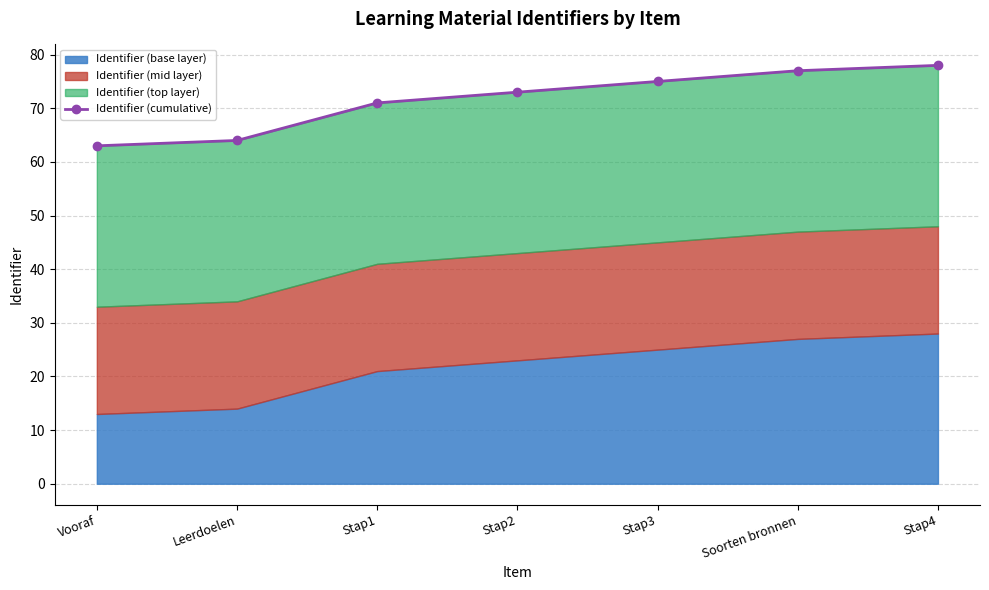

What is the smallest value displayed?

63